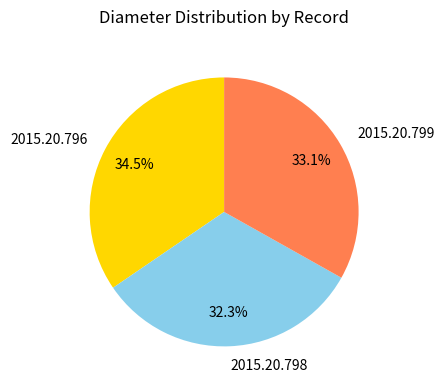

Which slice is the smallest?

2015.20.798